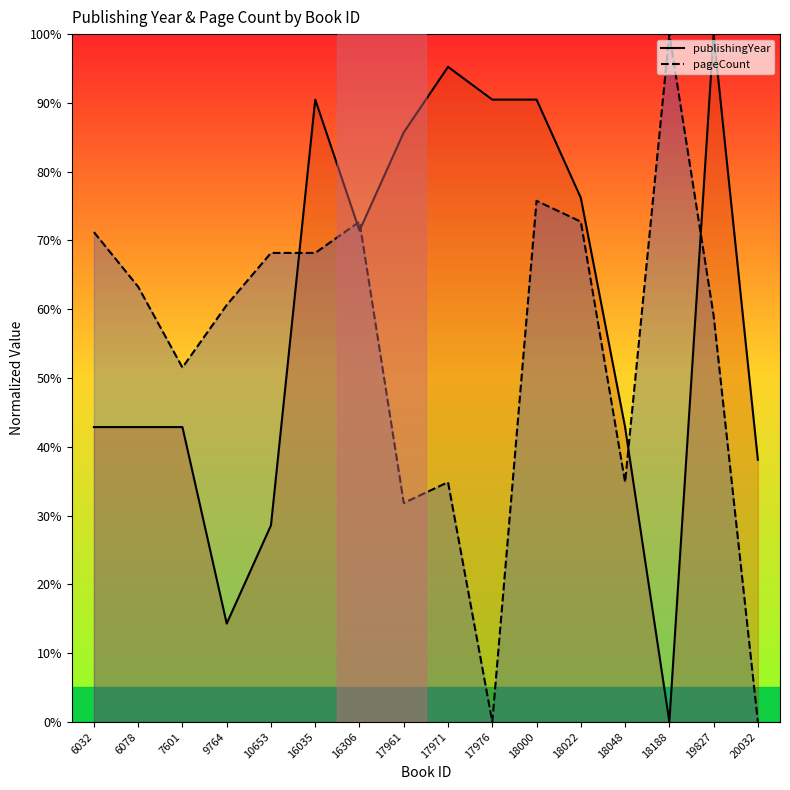

Which category has the lowest value in the pageCount series?

17976